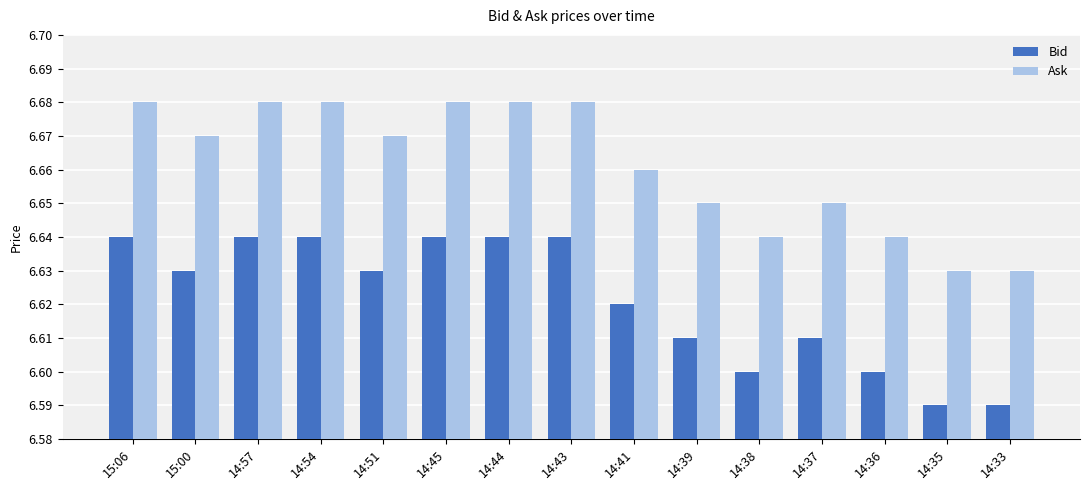

Rank the series by their average value, from lowest to highest.

Bid, Ask